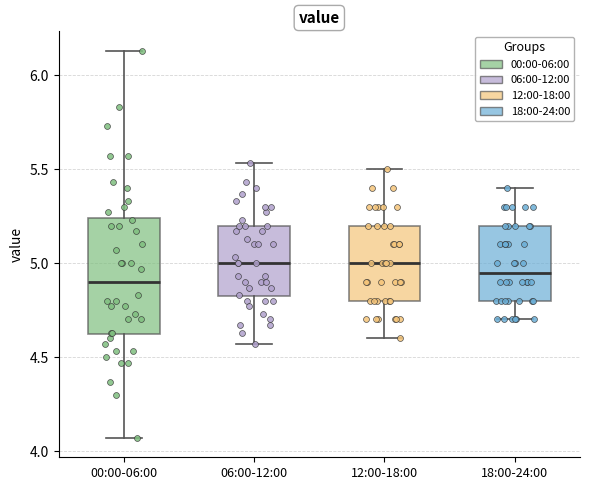

Reading left to right, transcribe this box plot: for each box, give where its median line is, the range the box spans, and where its two whiskers end, as read against the y-axis. The values are not printed on the chart, so give them approximately, as read against the axis.

00:00-06:00: median 4.90, box 4.60 to 5.25, whiskers 4.05 to 6.15
06:00-12:00: median 5.00, box 4.80 to 5.20, whiskers 4.55 to 5.55
12:00-18:00: median 5.00, box 4.80 to 5.20, whiskers 4.60 to 5.50
18:00-24:00: median 4.95, box 4.80 to 5.20, whiskers 4.70 to 5.40